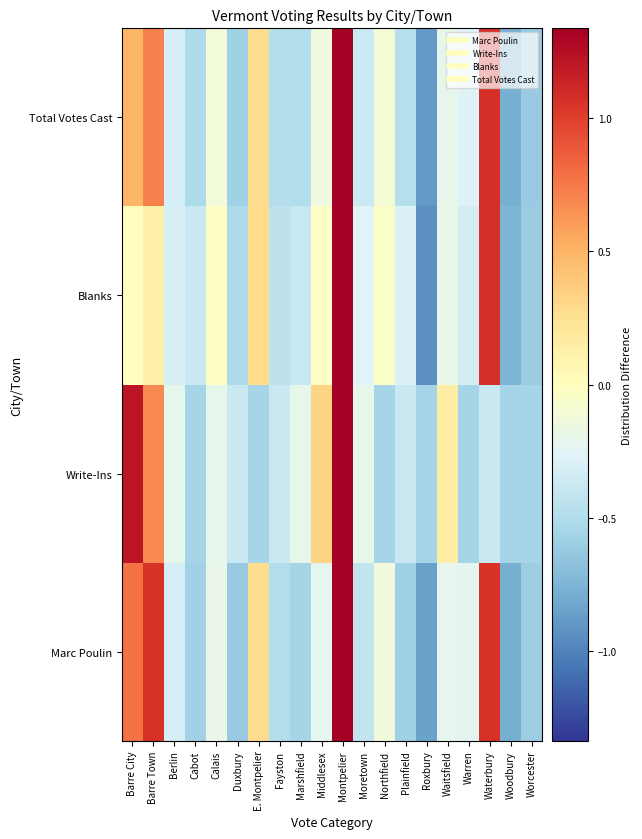

Reading left to right, what are all the values shown in this chart?

Marc Poulin: Barre City=0.8	Barre Town=1.1	Berlin=-0.3	Cabot=-0.6	Calais=-0.2	Duxbury=-0.6	E. Montpelier=0.3	Fayston=-0.5	Marshfield=-0.6	Middlesex=-0.2	Montpelier=3.6	Moretown=-0.4	Northfield=-0.1	Plainfield=-0.6	Roxbury=-0.9	Waitsfield=-0.2	Warren=-0.2	Waterbury=1.1	Woodbury=-0.8	Worcester=-0.6
Write-Ins: Barre City=1.2	Barre Town=0.7	Berlin=-0.2	Cabot=-0.6	Calais=-0.2	Duxbury=-0.4	E. Montpelier=-0.6	Fayston=-0.4	Marshfield=-0.2	Middlesex=0.3	Montpelier=3.9	Moretown=-0.2	Northfield=-0.6	Plainfield=-0.4	Roxbury=-0.6	Waitsfield=0.2	Warren=-0.6	Waterbury=-0.4	Woodbury=-0.6	Worcester=-0.6
Blanks: Barre City=0.0	Barre Town=0.1	Berlin=-0.3	Cabot=-0.4	Calais=-0.0	Duxbury=-0.5	E. Montpelier=0.3	Fayston=-0.4	Marshfield=-0.4	Middlesex=-0.0	Montpelier=4.0	Moretown=-0.3	Northfield=-0.0	Plainfield=-0.3	Roxbury=-0.9	Waitsfield=-0.2	Warren=-0.3	Waterbury=1.1	Woodbury=-0.7	Worcester=-0.6
Total Votes Cast: Barre City=0.5	Barre Town=0.7	Berlin=-0.3	Cabot=-0.5	Calais=-0.1	Duxbury=-0.6	E. Montpelier=0.3	Fayston=-0.5	Marshfield=-0.5	Middlesex=-0.1	Montpelier=3.8	Moretown=-0.4	Northfield=-0.1	Plainfield=-0.5	Roxbury=-0.9	Waitsfield=-0.2	Warren=-0.3	Waterbury=1.1	Woodbury=-0.8	Worcester=-0.6